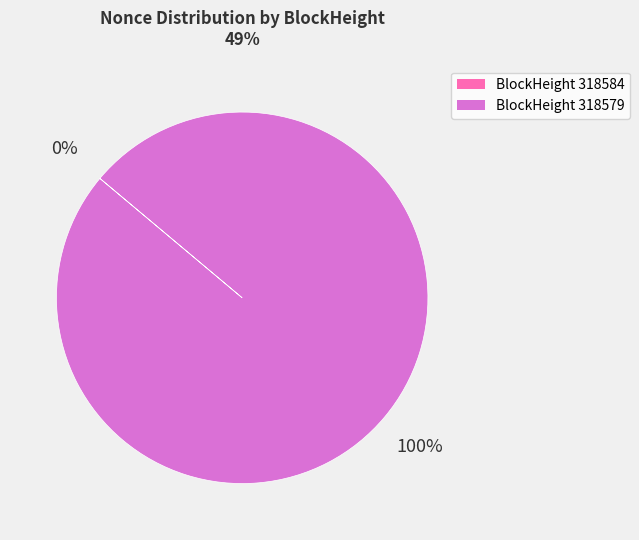

To the nearest percent, what is the difference between the largest and smallest slice percentages?

100%